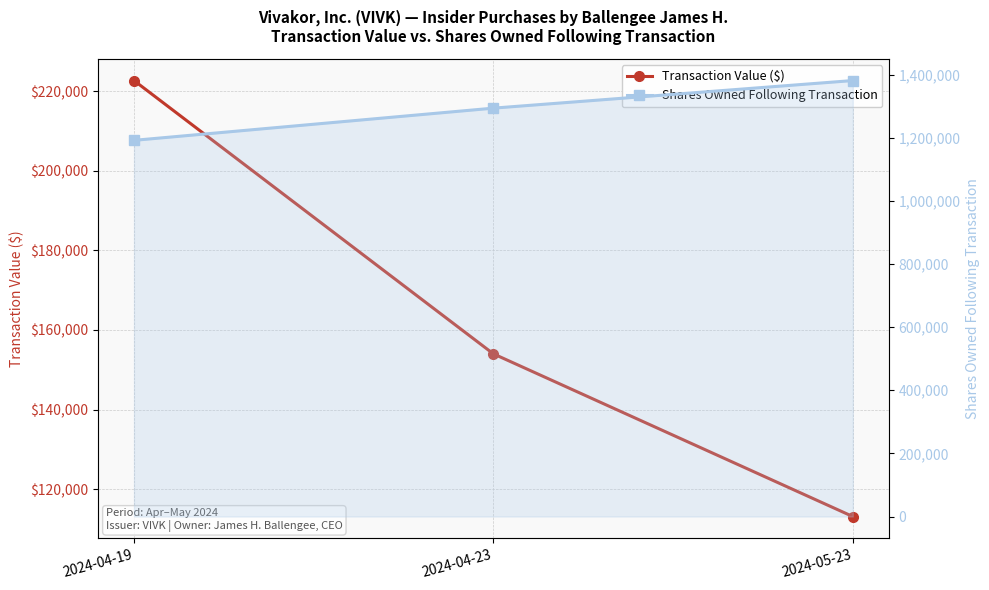

At which category is the sum across all series the highest?

2024-05-23